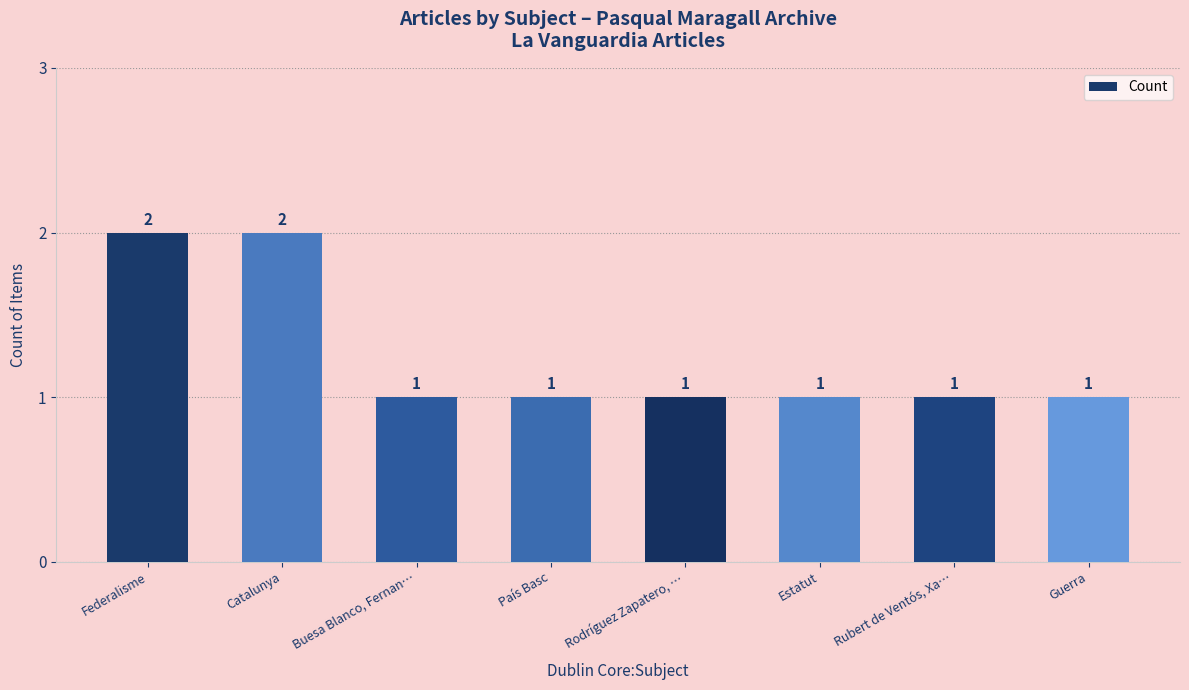

How many values are between 1 and 2?

8